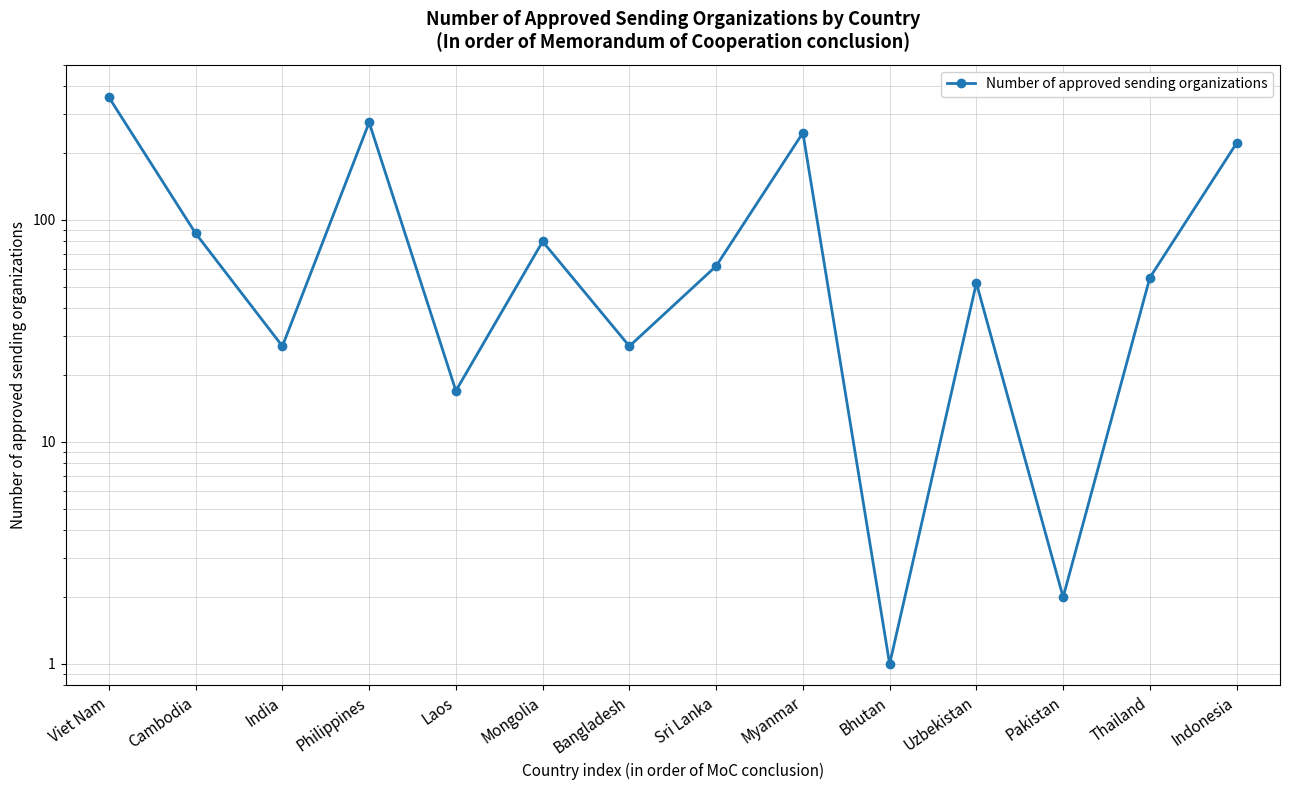

What is the change in value from India to Sri Lanka?

+35